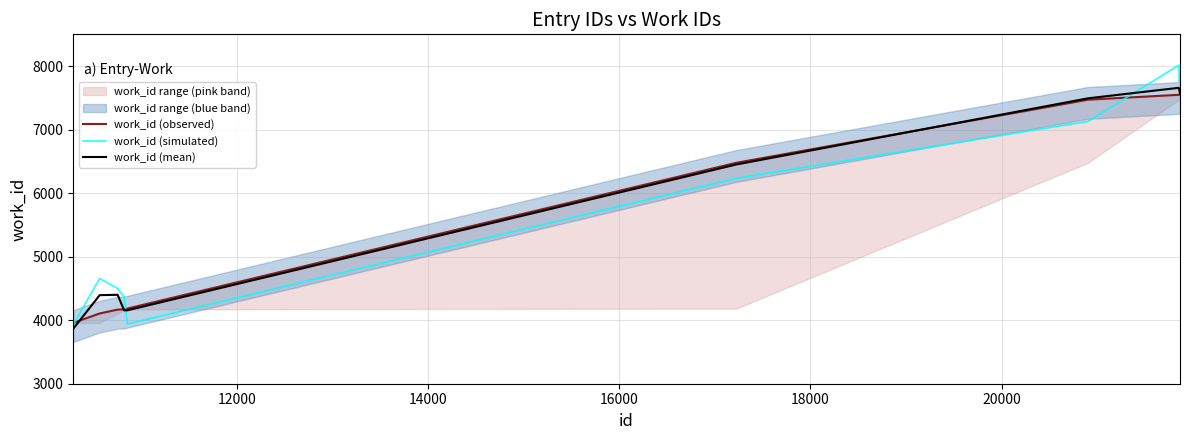

What is the minimum value for work_id (simulated)?

3932.5